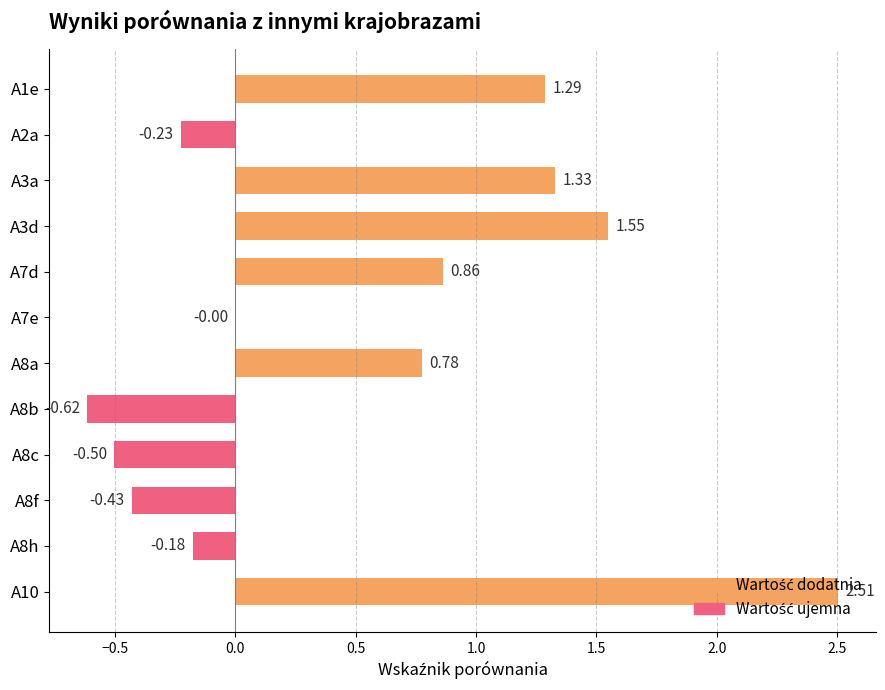

Are the bars horizontal?

Yes